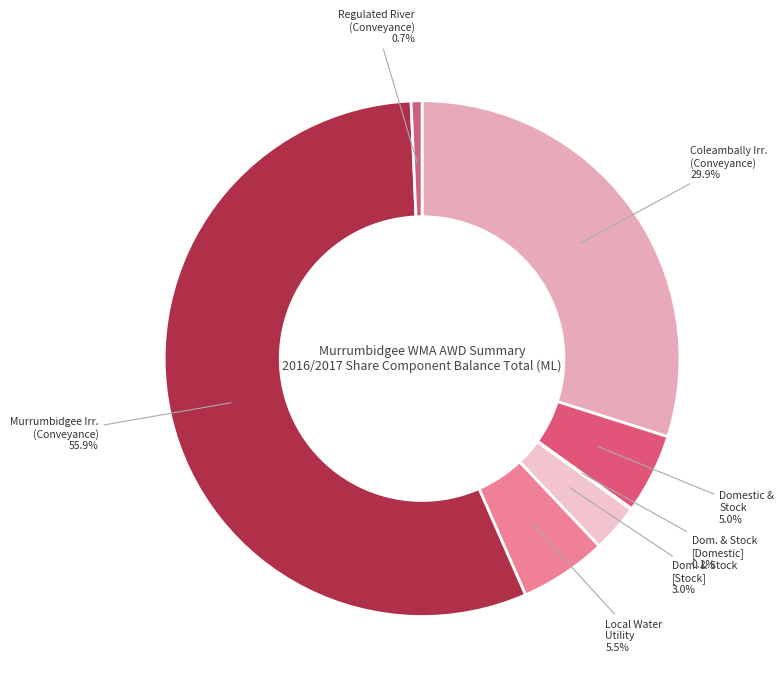

Combined, do Local Water Utility and Regulated River (Conveyance) account for over 50%?

No